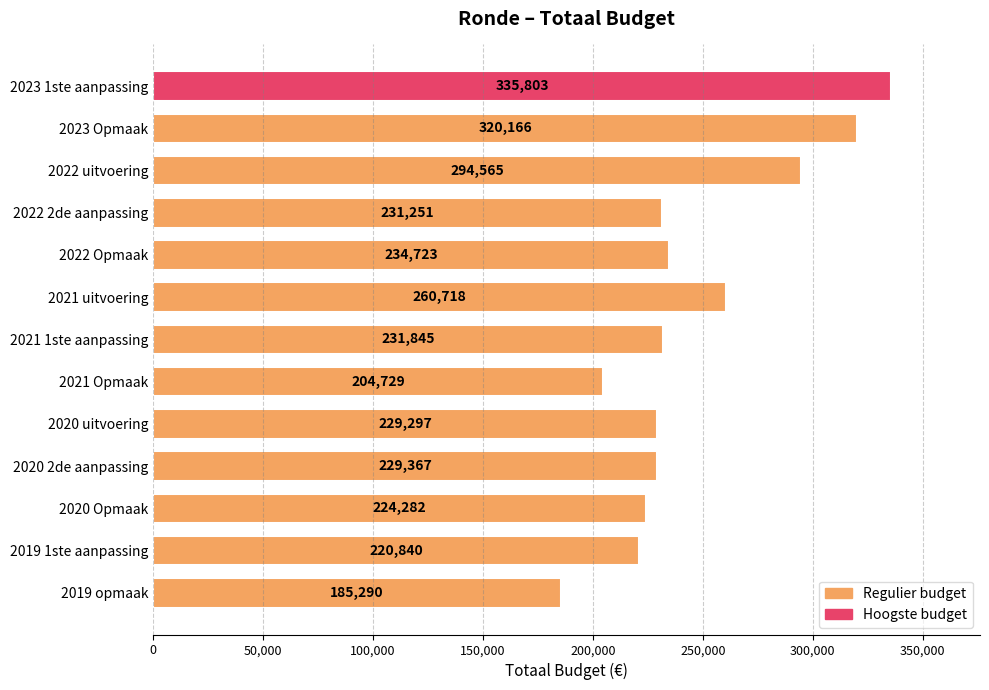

Where is the data nearest to the value 260546?

2021 uitvoering